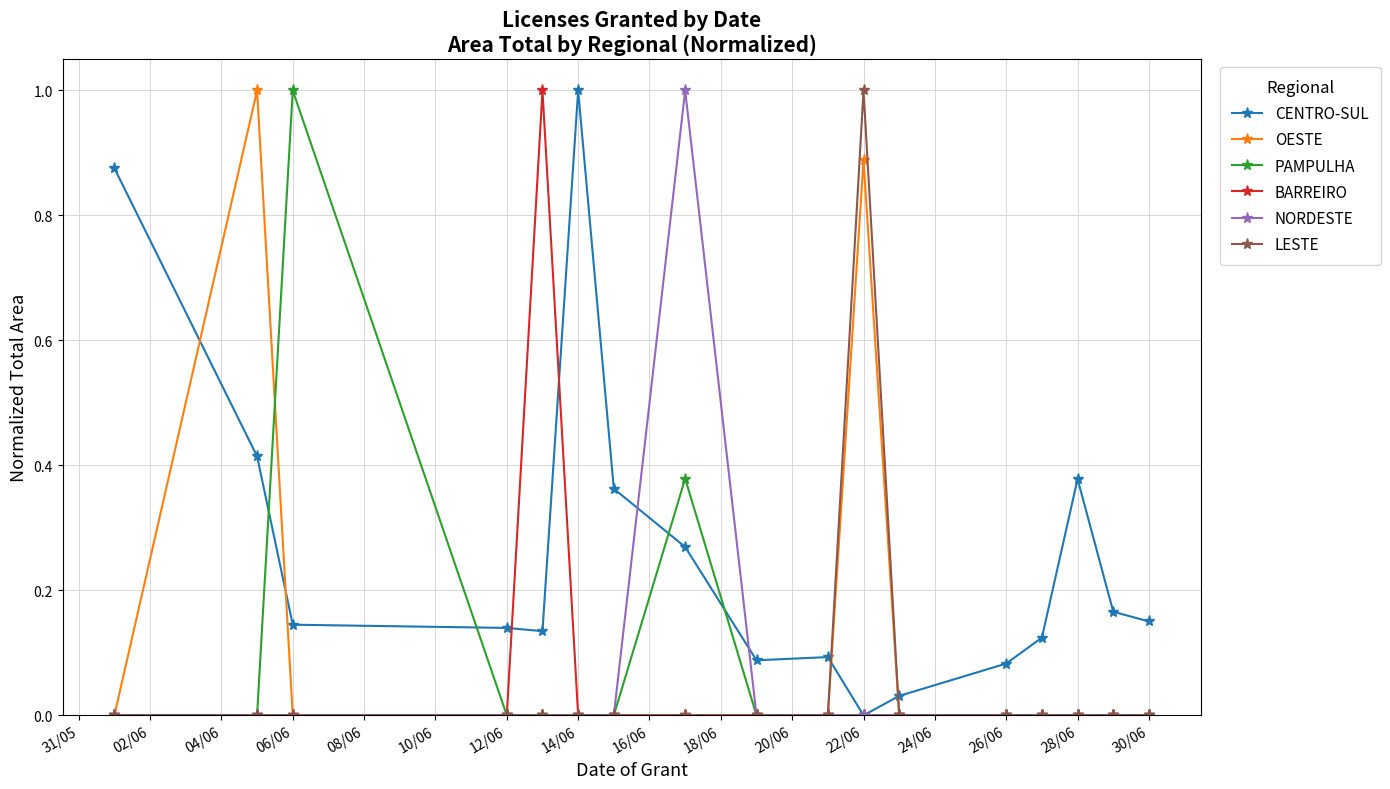

True or false: LESTE has more than 0 points higher than both neighbors.

True